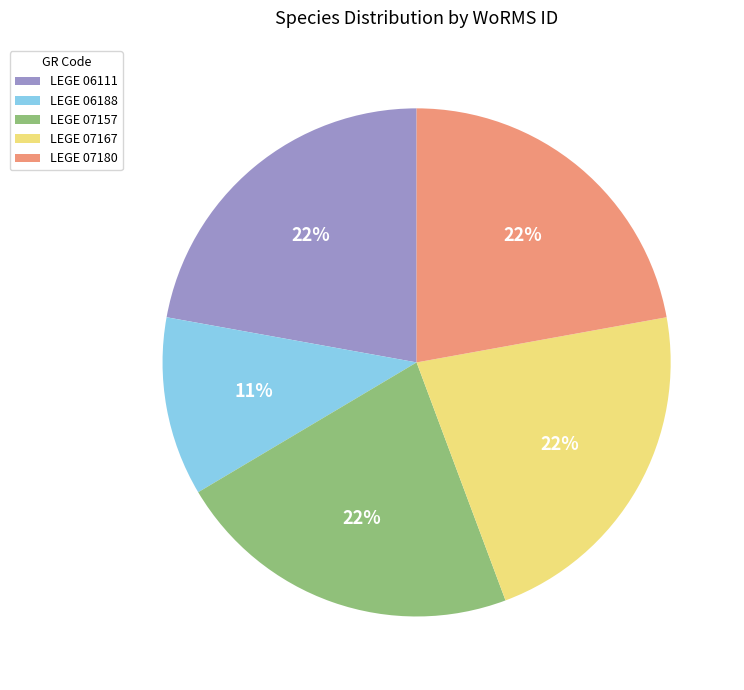

To the nearest percent, what percentage of the pie is LEGE 07157?

22%